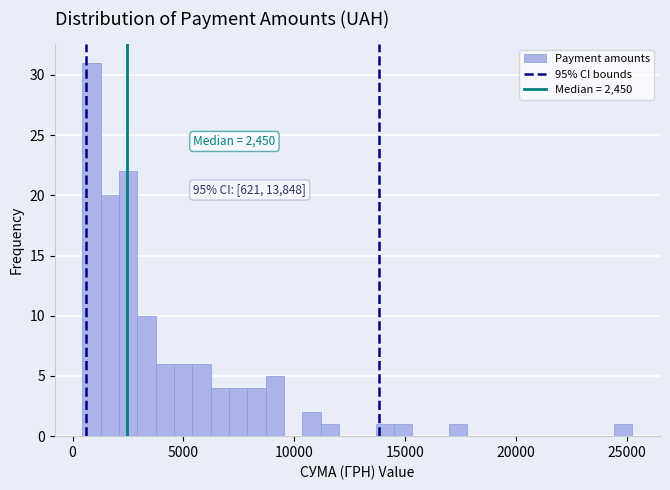

Around what value on the x-axis is the tallest bar? Give the approximate position of its centre, as read against the axis.

1000